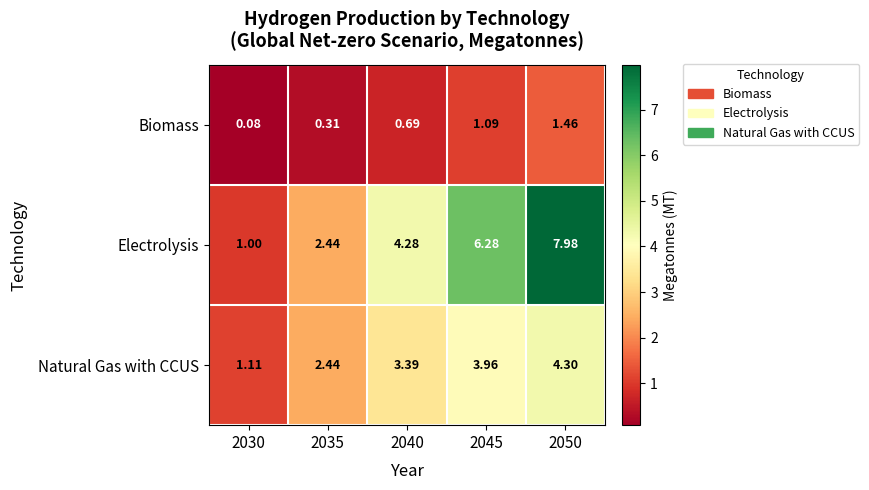

List the series in order of their peak value, highest first.

Electrolysis, Natural Gas with CCUS, Biomass